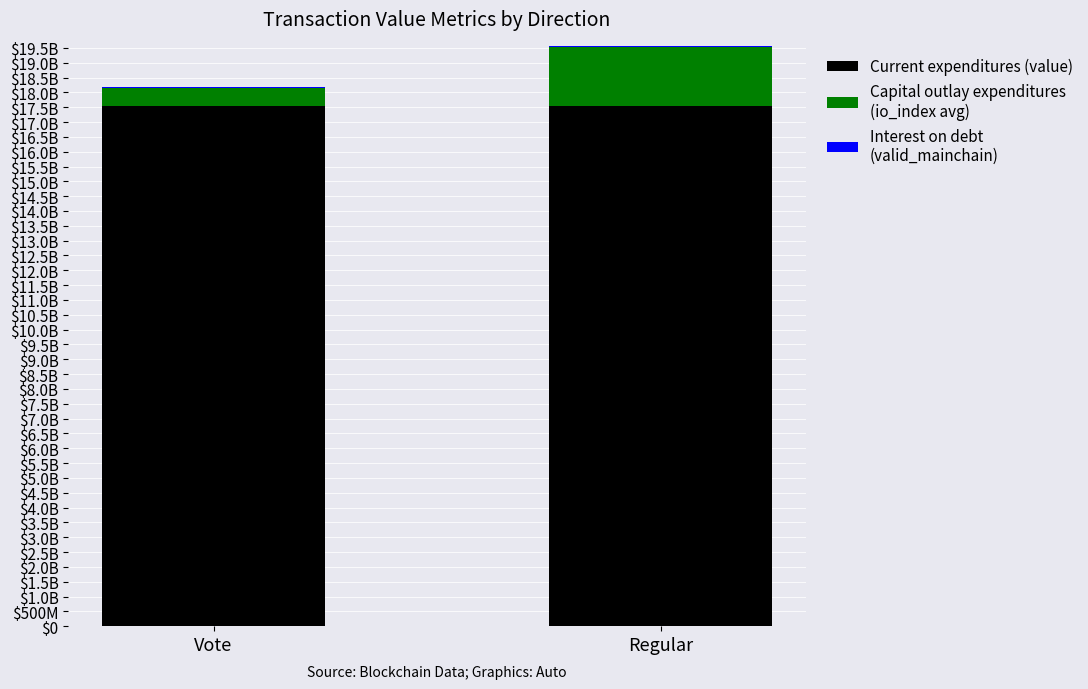

At which category is the sum across all series the highest?

Regular